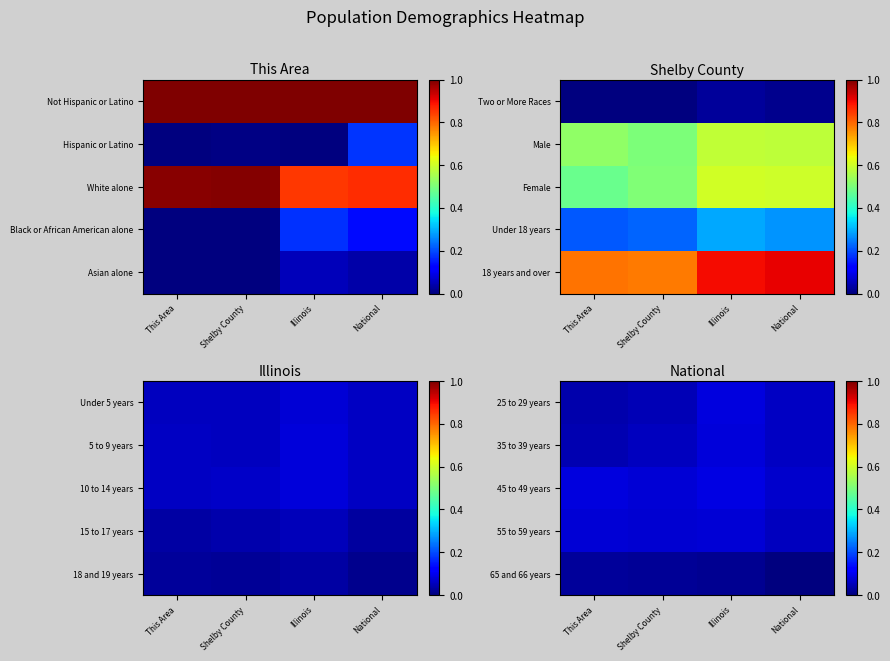

Is it true that 45 to 49 years equals 0.0 at National?

False